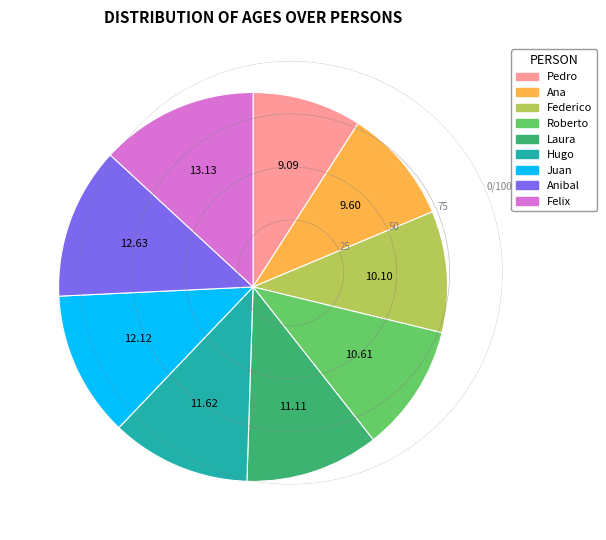

Which slice is the smallest?

Pedro